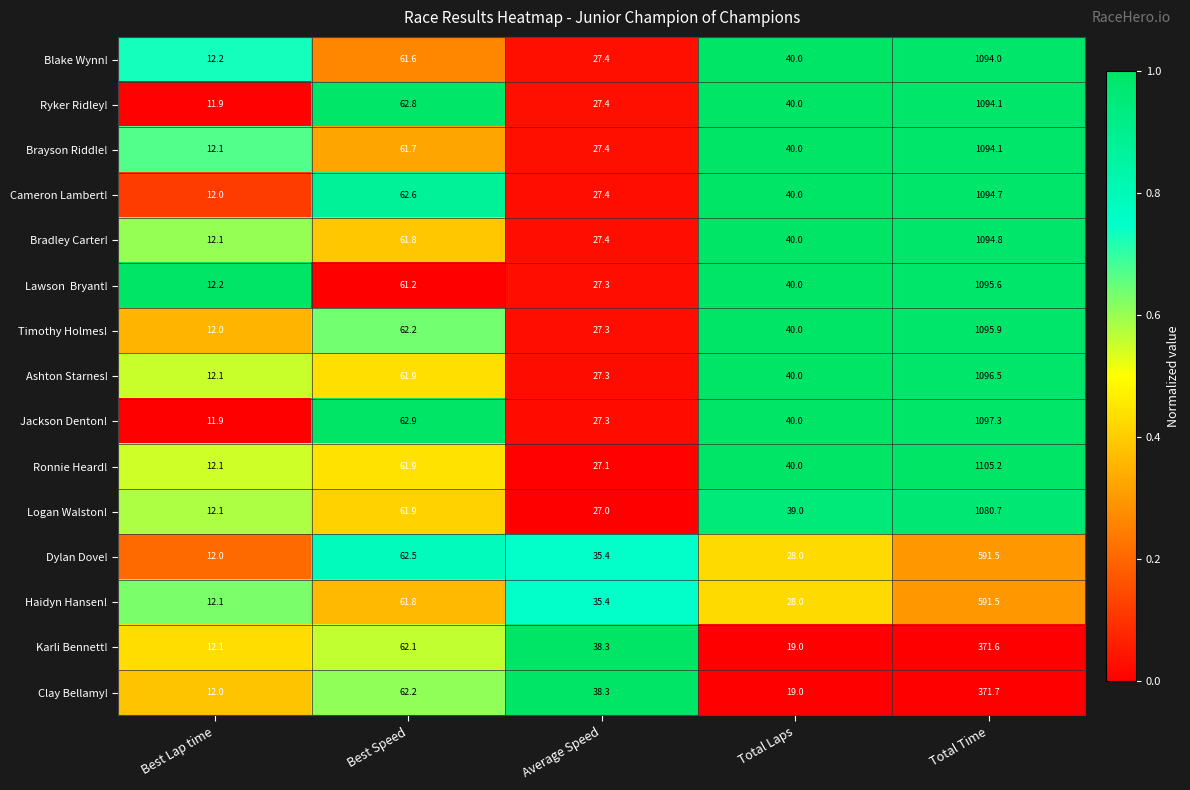

Which series changed the most between Best Lap time and Best Speed?

Jackson Denton!